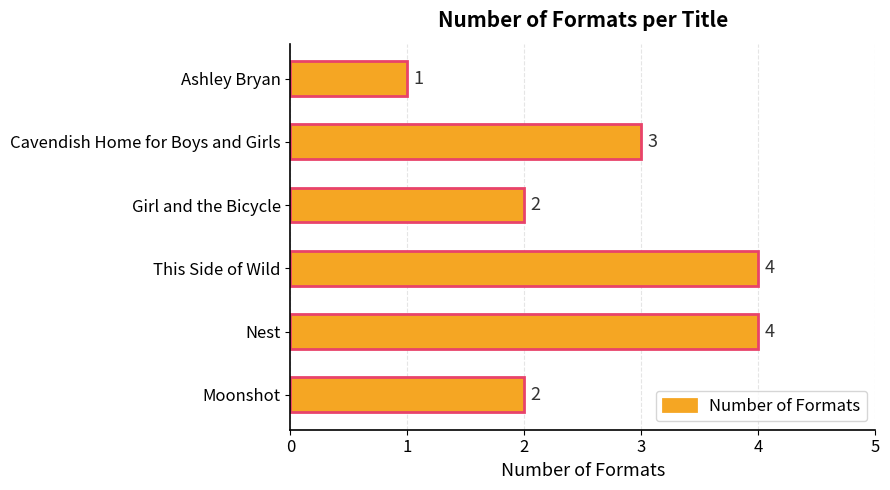

Reading bottom to top, list all the values displayed in this chart.

2	4	4	2	3	1